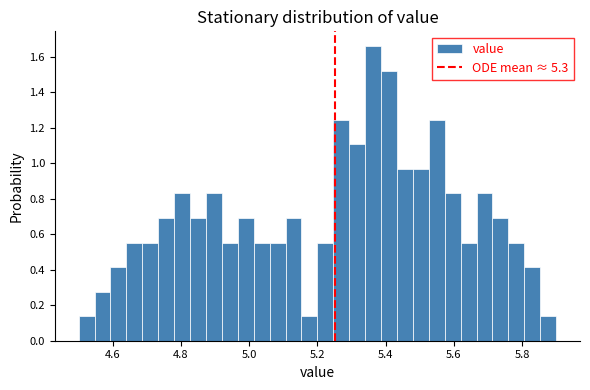

Read against the x-axis, roughly where is the centre of the tallest bar?

5.36